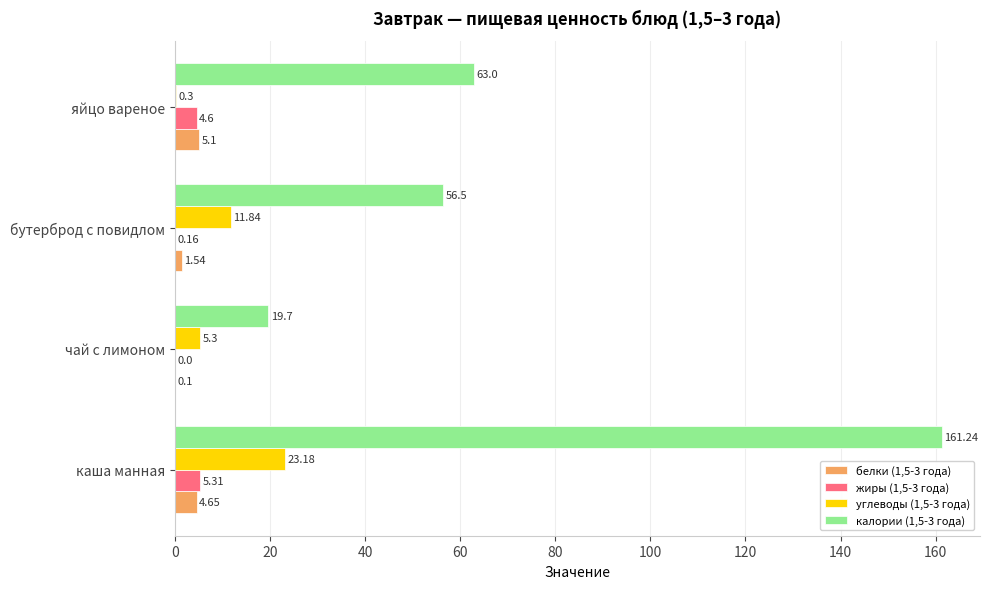

Between чай с лимоном and бутерброд с повидлом, which series saw the biggest shift?

калории (1,5-3 года)